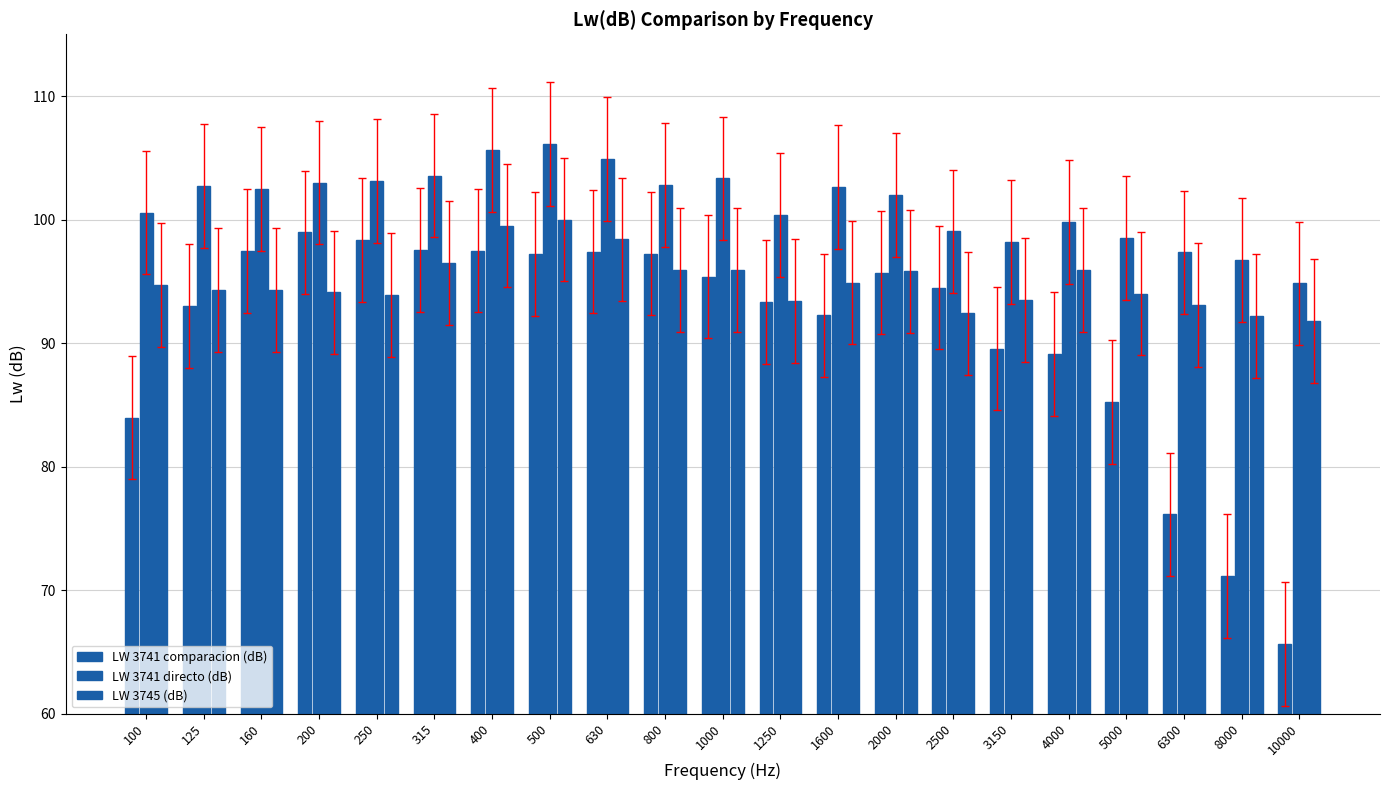

Which series has the largest total across all categories?

LW 3741 directo (dB)